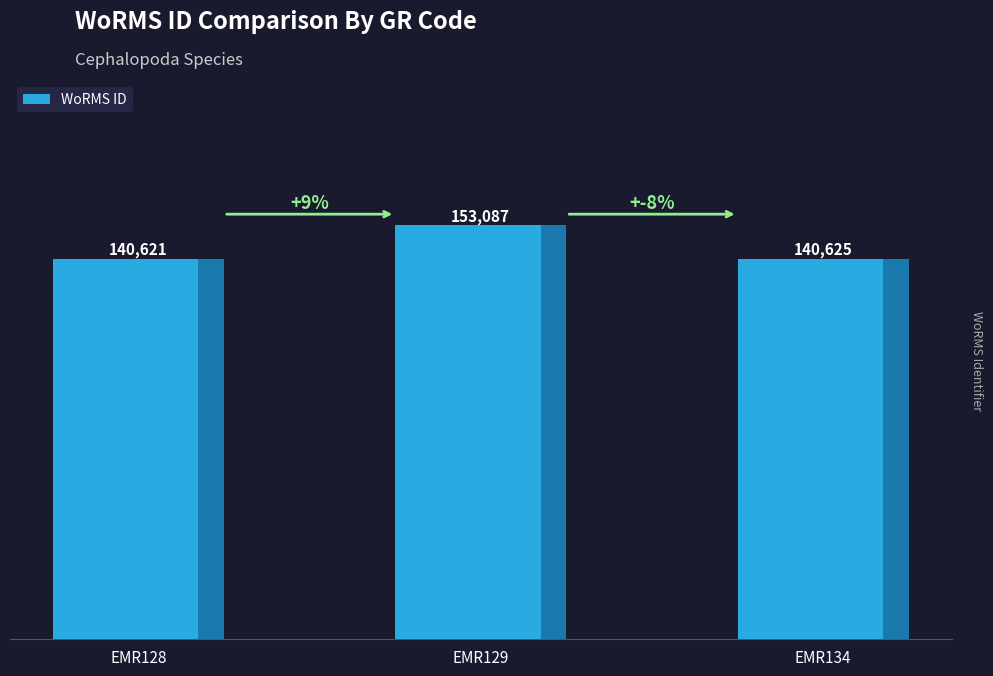

True or false: the data shows 140625 at EMR134.

True